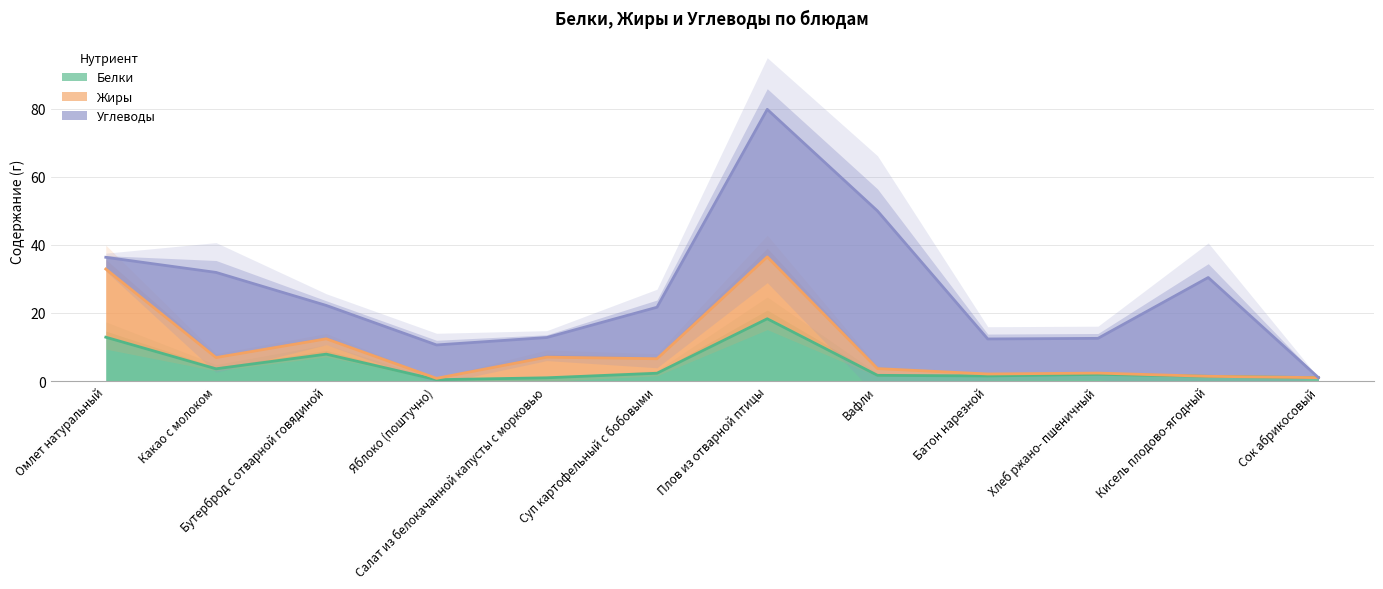

Which category has the highest value in the Белки series?

Плов из отварной птицы